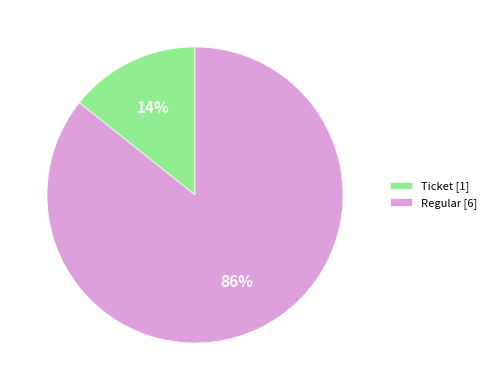

To the nearest percent, what is the combined percentage of Ticket [1] and Regular [6]?

100%